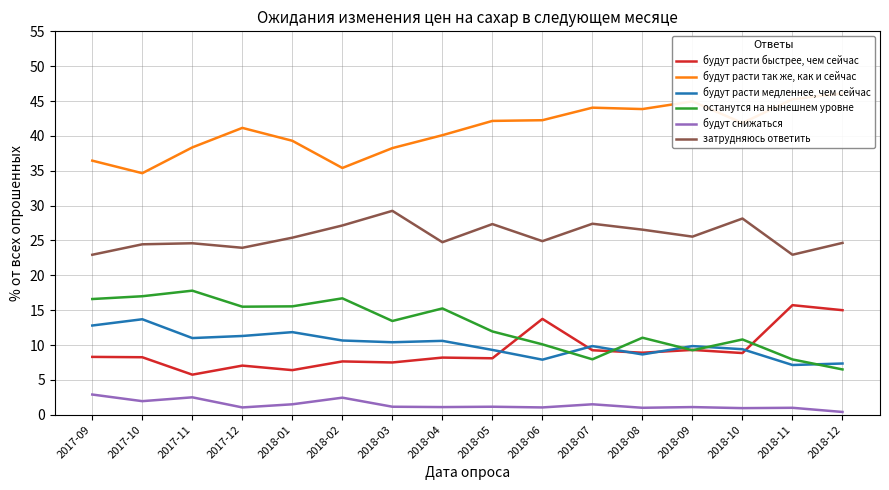

Which series changed the most between 2018-02 and 2018-09?

будут расти так же, как и сейчас